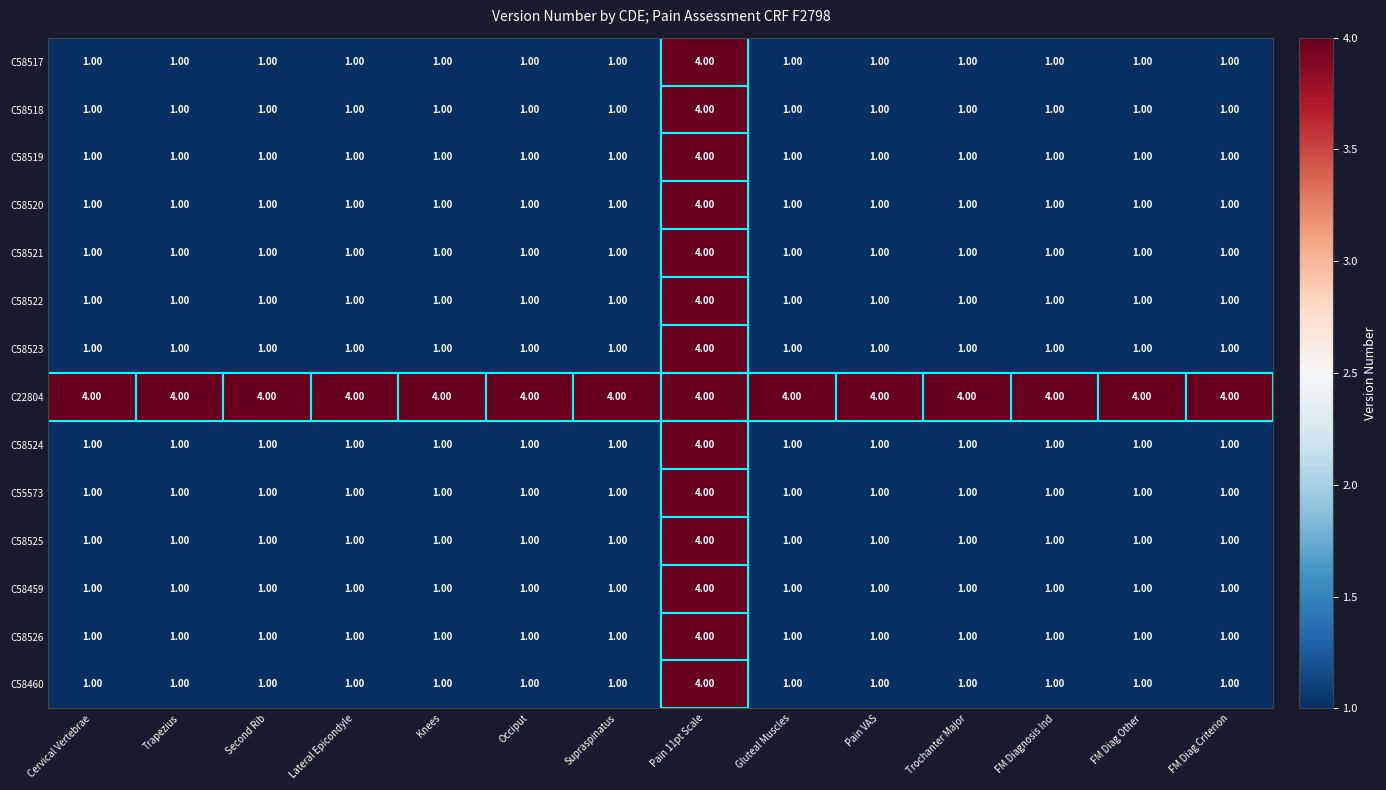

How many data points does each series have?

14